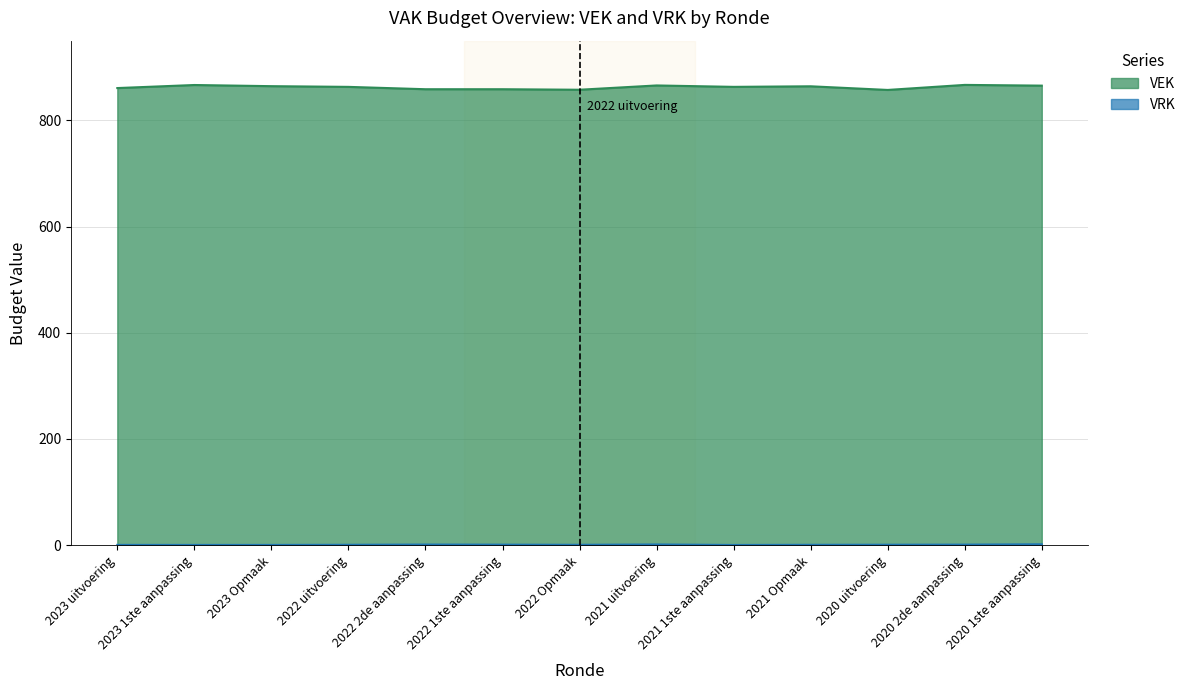

True or false: VEK has a value of 862 at 2023 uitvoering.

True